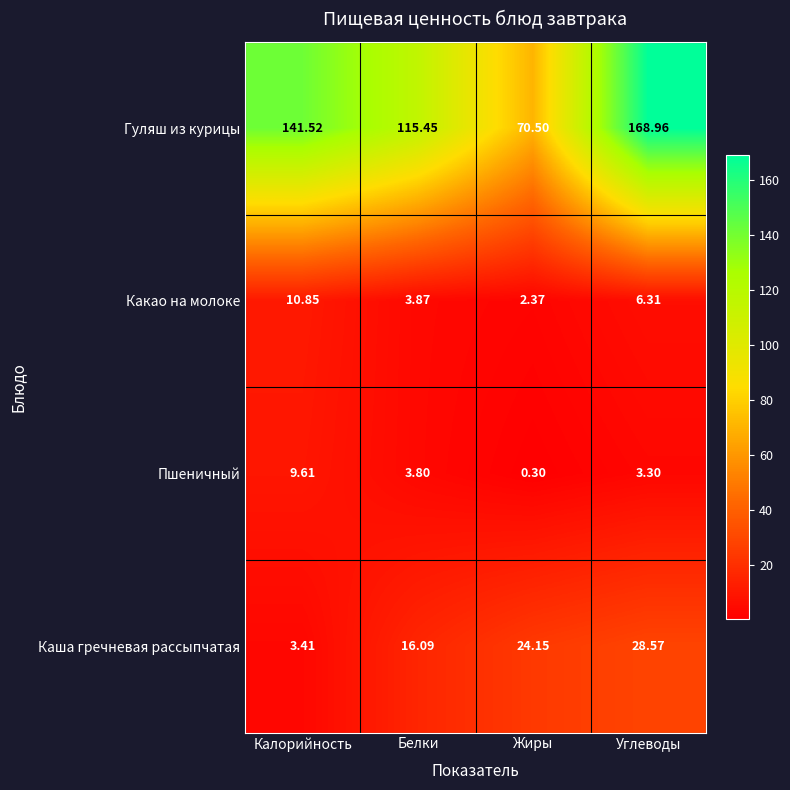

At how many categories does at least one series exceed 55?

4